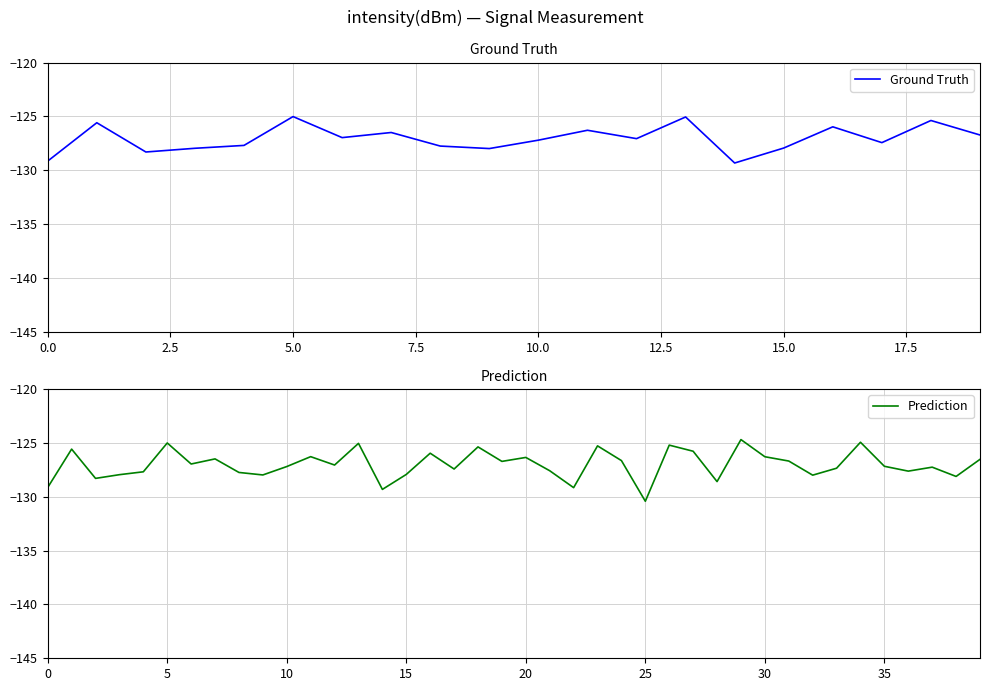

Is it true that the value at 27 is -175.9?

False